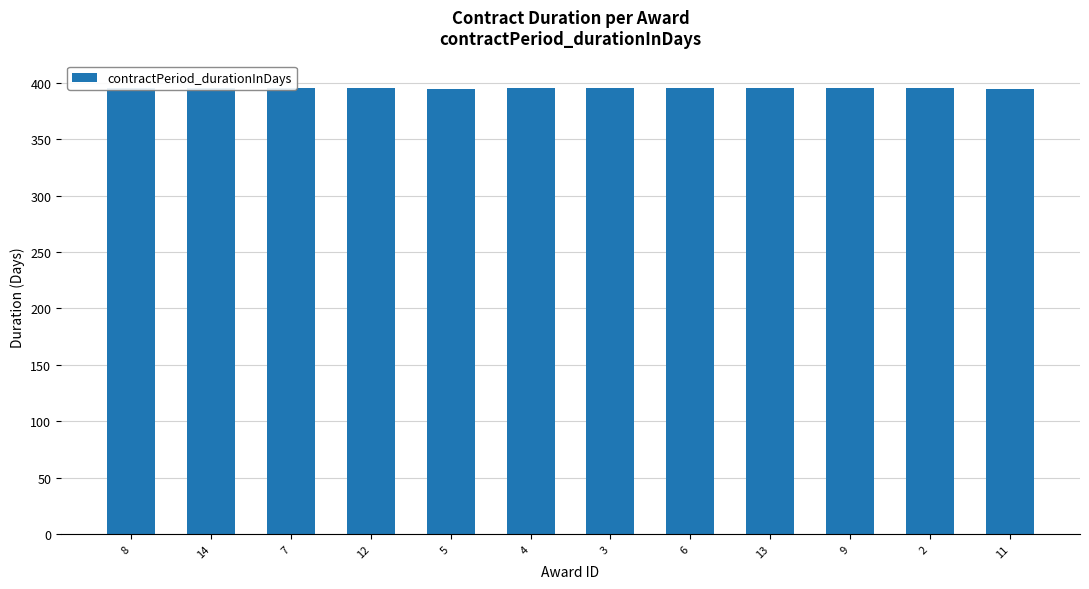

Where is the data nearest to the value 395?

5